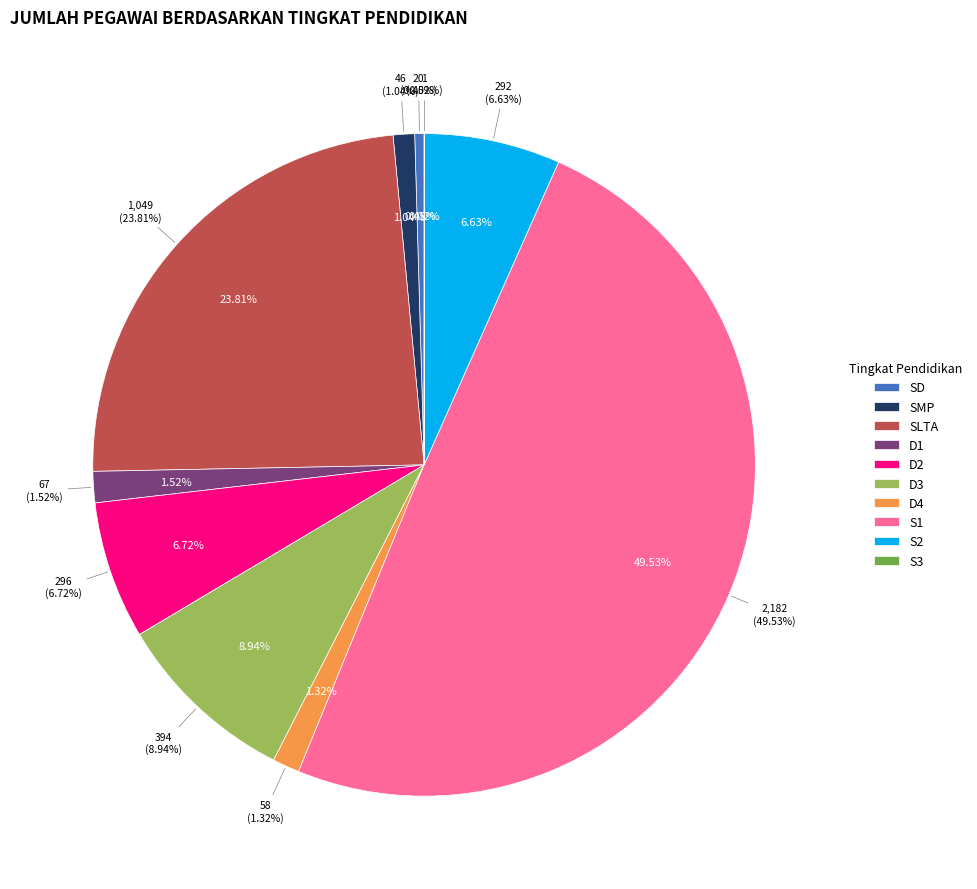

Does S1 represent more than half of the total?

No